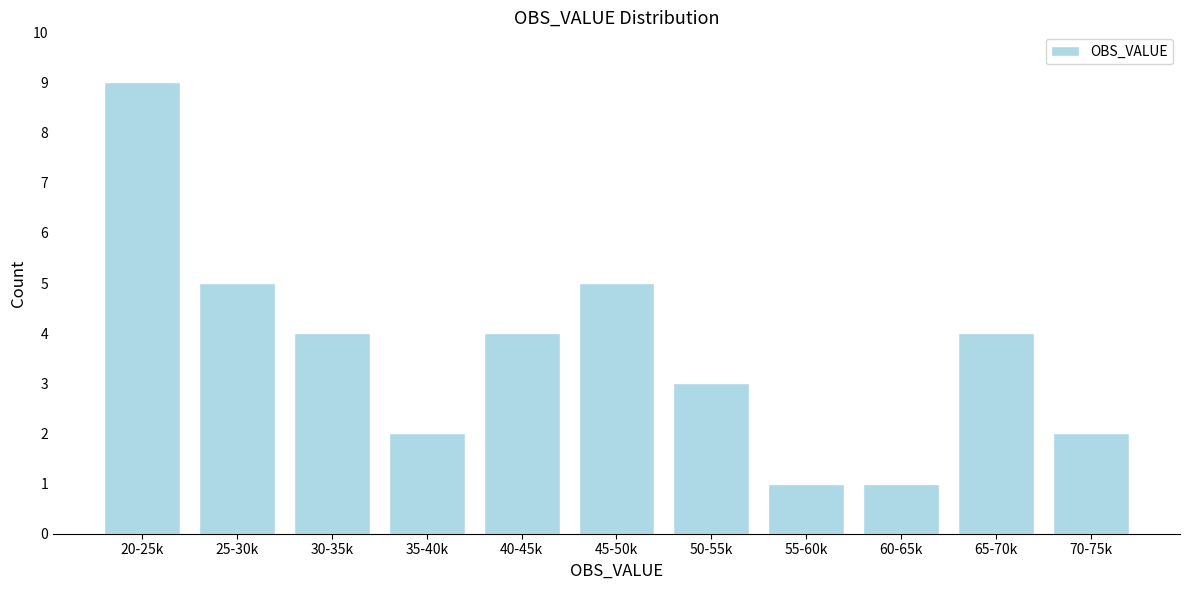

Reading left to right, extract all data points from this chart.

9	5	4	2	4	5	3	1	1	4	2